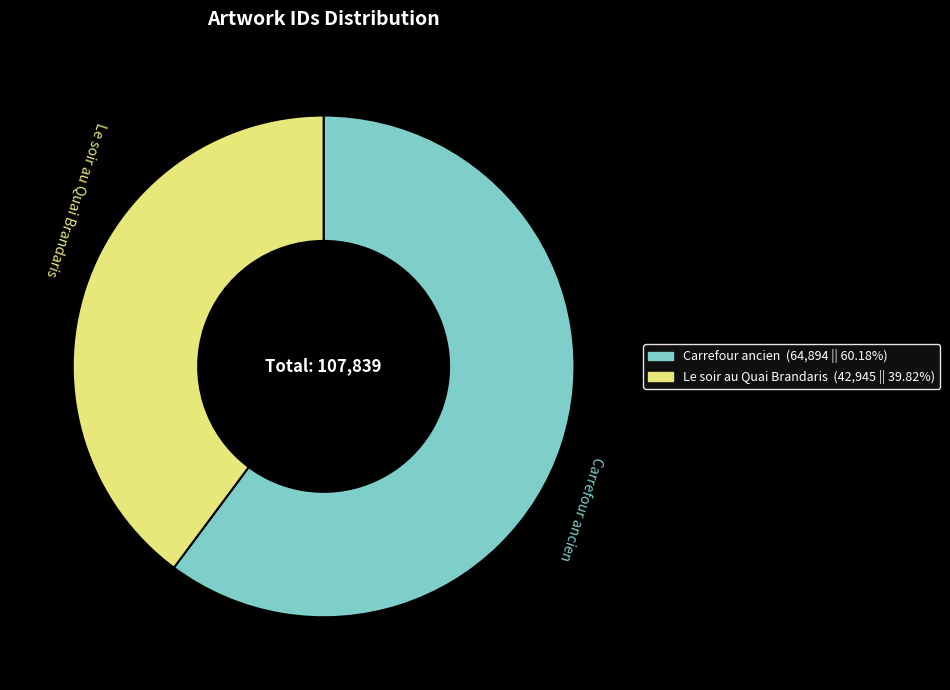

Rank the categories by value from lowest to highest.

Le soir au Quai Brandaris, Carrefour ancien